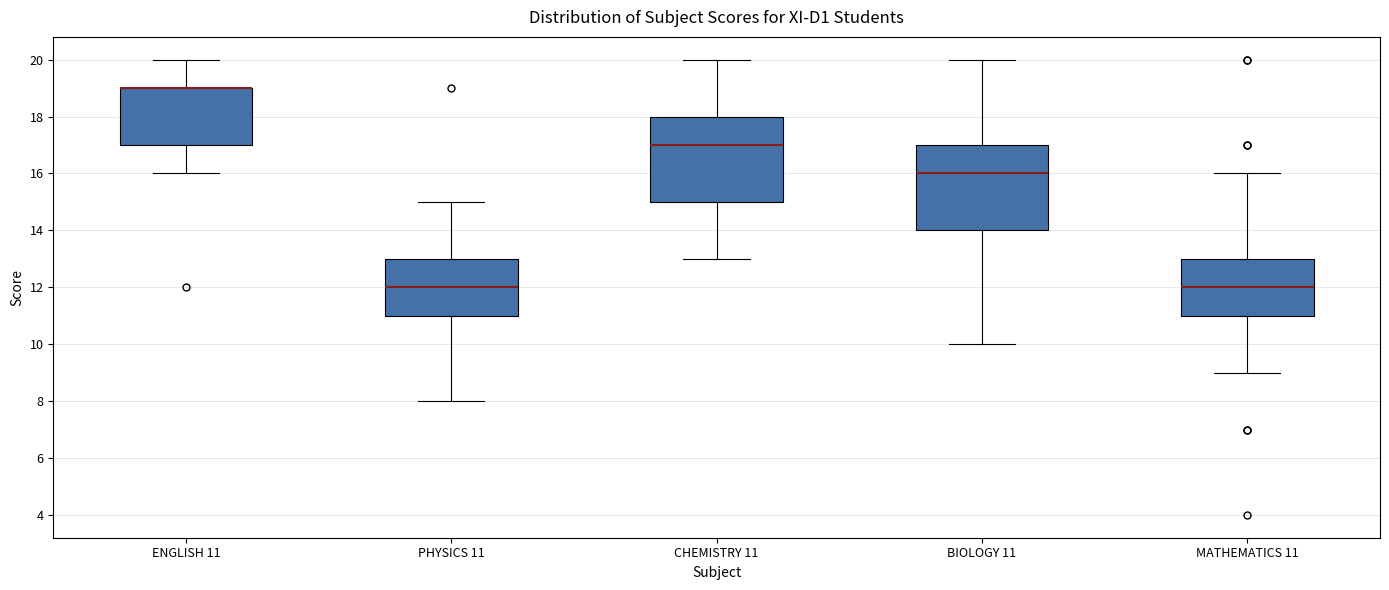

Reading left to right, read every box against the y-axis: the position of its median line, the range the box covers, and the ends of its whiskers. The values are not printed on the chart, so give them approximately, as read against the axis.

ENGLISH 11: median 19 (drawn on the box's upper edge), box 17 to 19, whiskers 16 to 20
PHYSICS 11: median 12, box 11 to 13, whiskers 8 to 15
CHEMISTRY 11: median 17, box 15 to 18, whiskers 13 to 20
BIOLOGY 11: median 16, box 14 to 17, whiskers 10 to 20
MATHEMATICS 11: median 12, box 11 to 13, whiskers 9 to 16